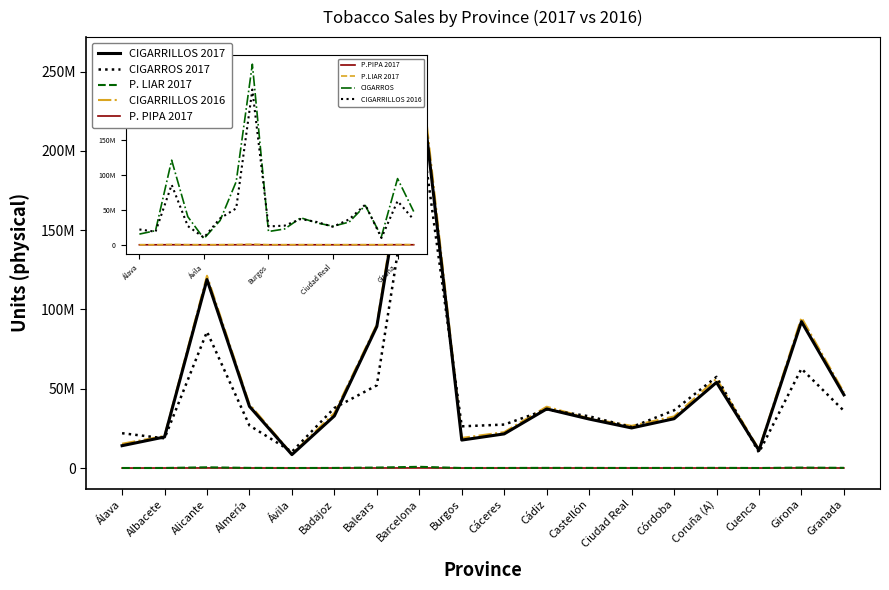

What are all the series names shown in the legend?

CIGARRILLOS 2017, CIGARROS 2017, P. LIAR 2017, CIGARRILLOS 2016, P. PIPA 2017